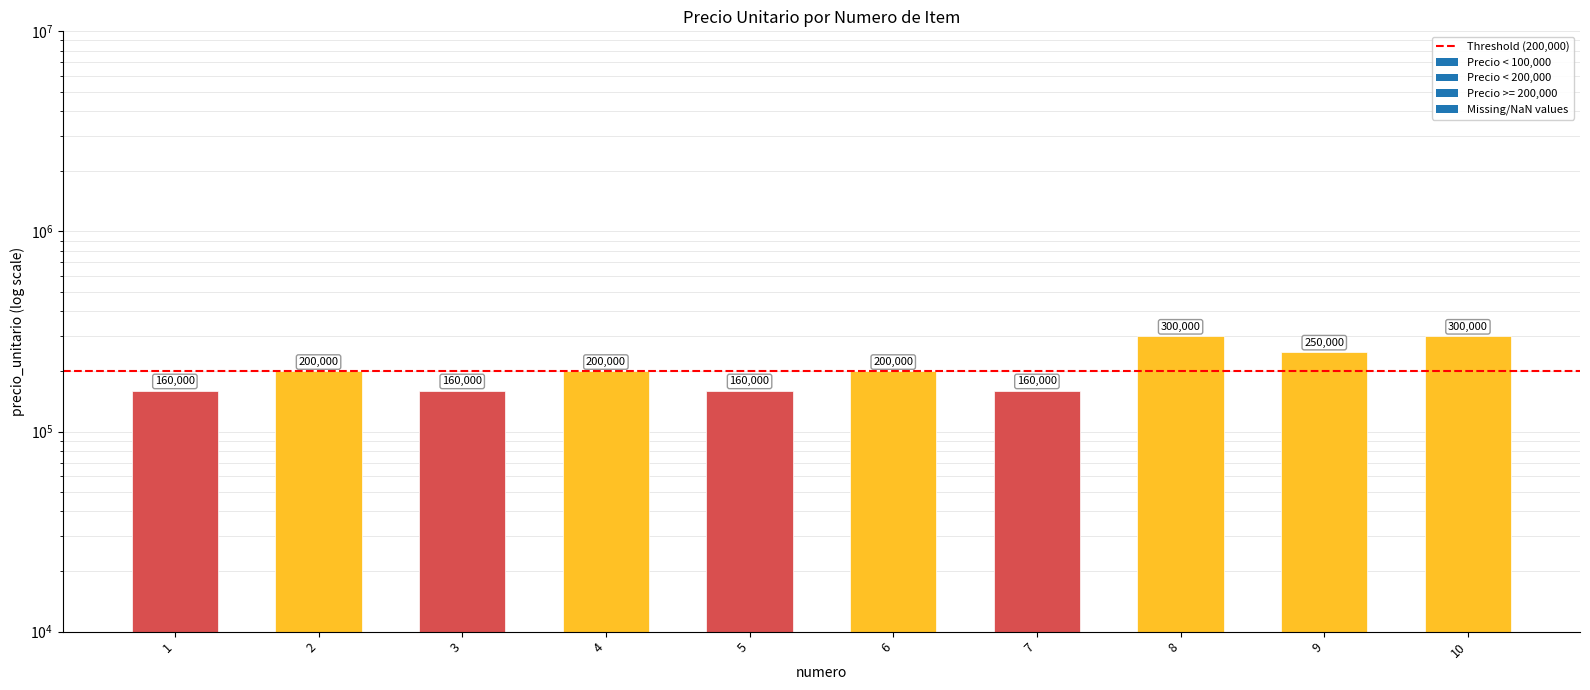

Does the chart contain stacked bars?

No